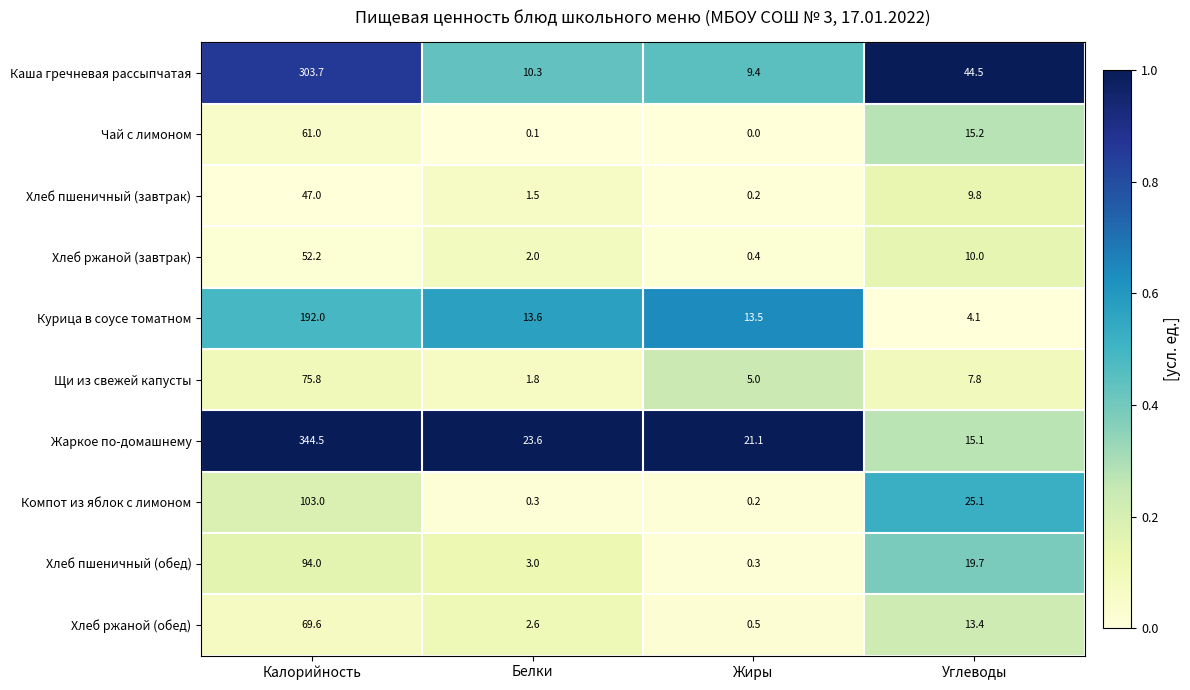

At Белки, list the series in order from largest to smallest.

Жаркое по-домашнему, Курица в соусе томатном, Каша гречневая рассыпчатая, Хлеб пшеничный (обед), Хлеб ржаной (обед), Хлеб ржаной (завтрак), Щи из свежей капусты, Хлеб пшеничный (завтрак), Компот из яблок с лимоном, Чай с лимоном